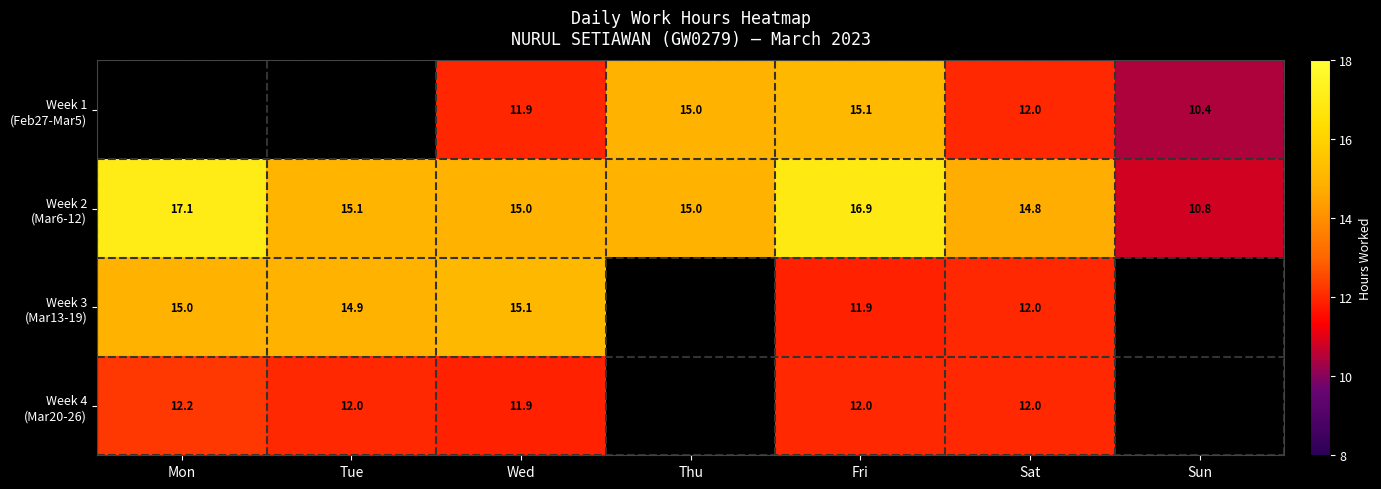

Rank the series by their maximum value, from lowest to highest.

Week 4 (Mar20-26), Week 3 (Mar13-19), Week 1 (Feb27-Mar5), Week 2 (Mar6-12)